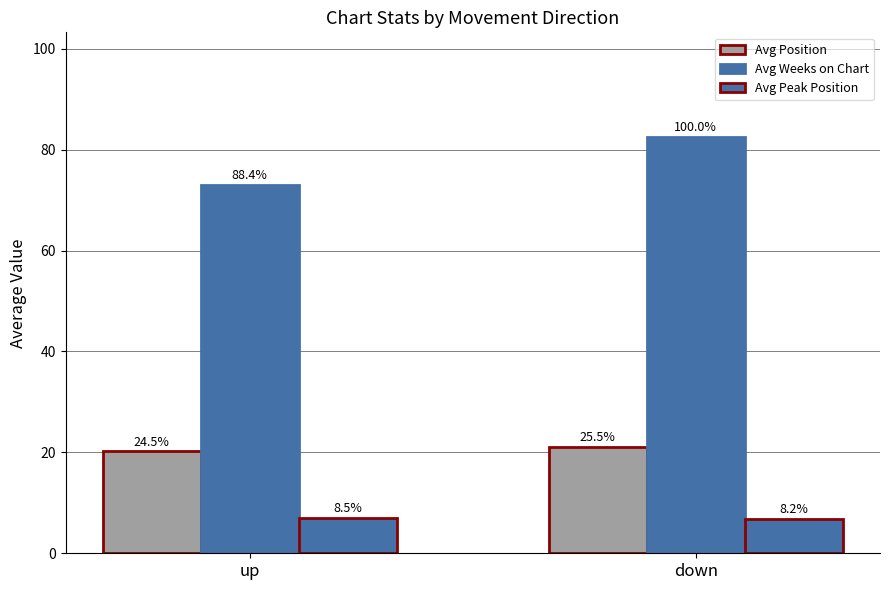

At which label does Avg Weeks on Chart first exceed 82?

down